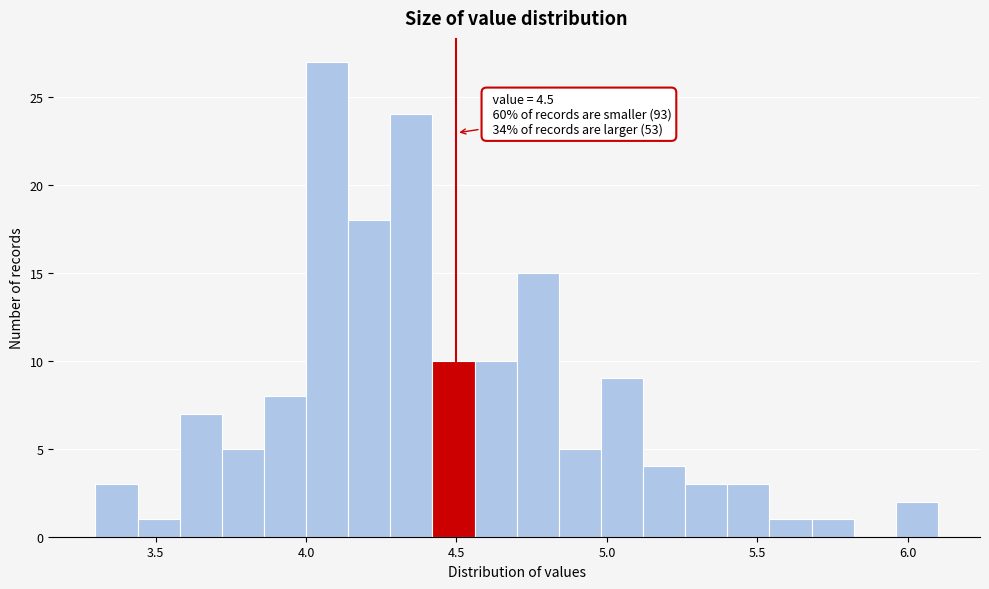

Read against the x-axis, roughly where is the centre of the tallest bar?

4.05